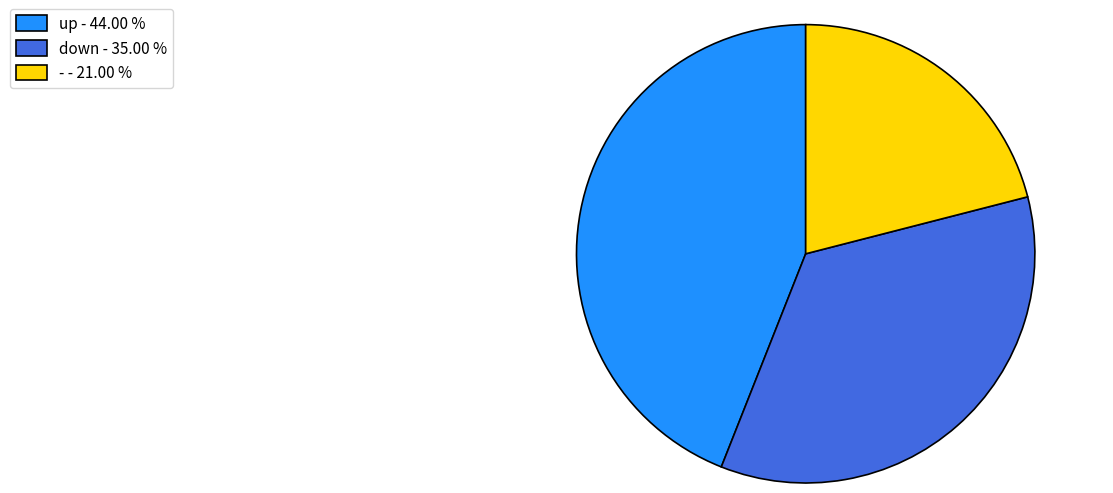

Rank the categories by value from highest to lowest.

up, down, -